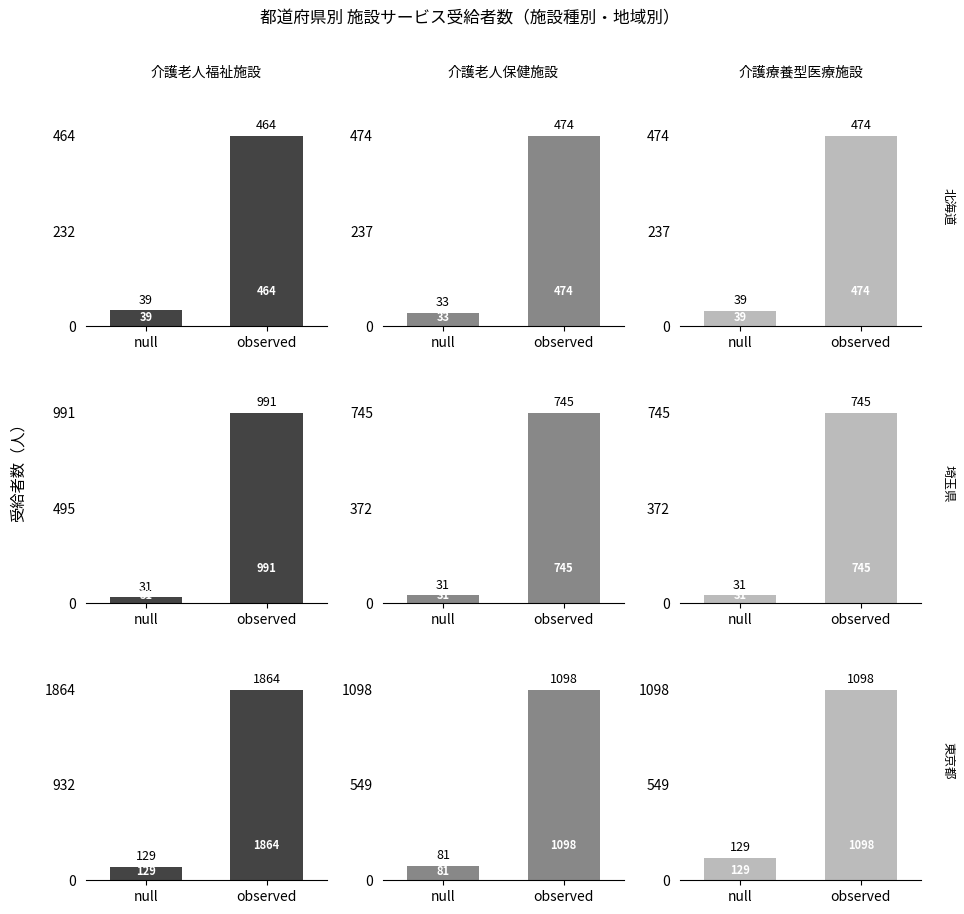

Which category has the highest value in the 介護老人福祉施設 series?

observed